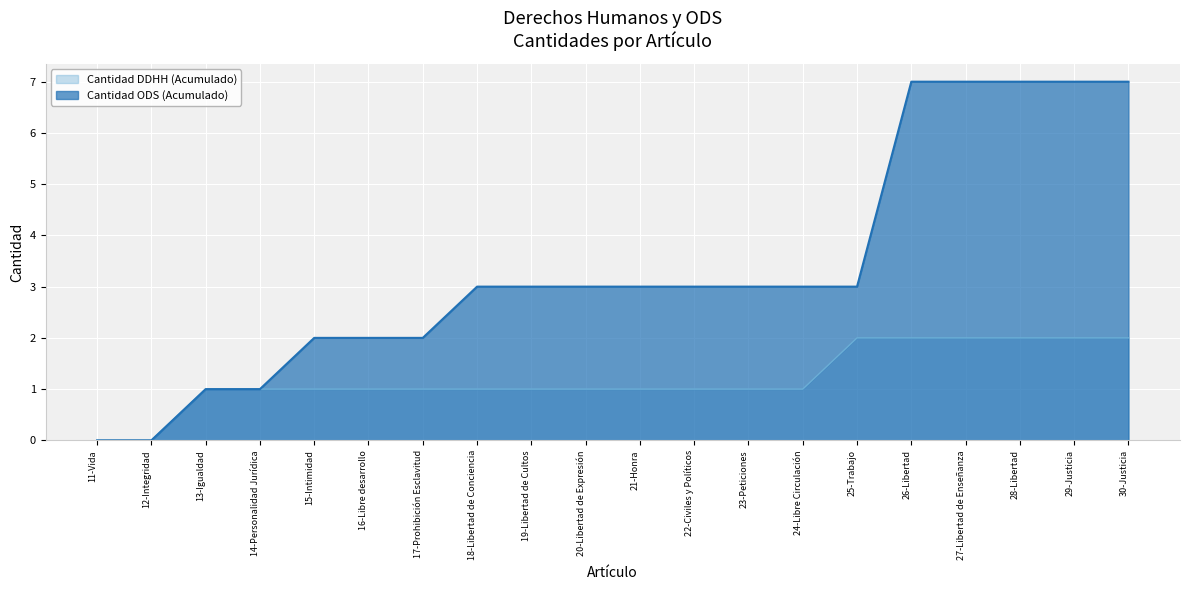

Which series has the largest total across all categories?

Cantidad ODS (Acumulado)